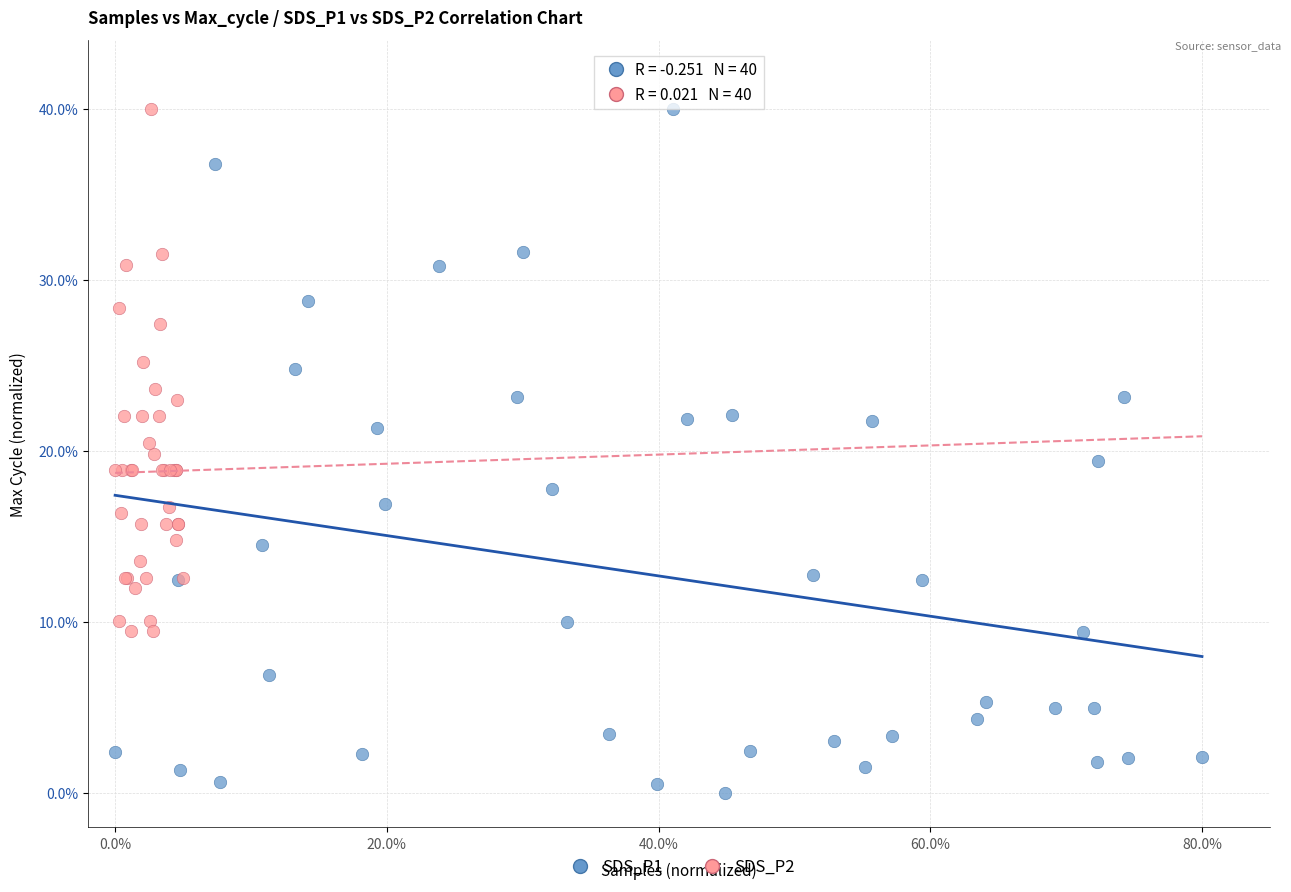

What are all the series names shown in the legend?

SDS_P1, SDS_P2